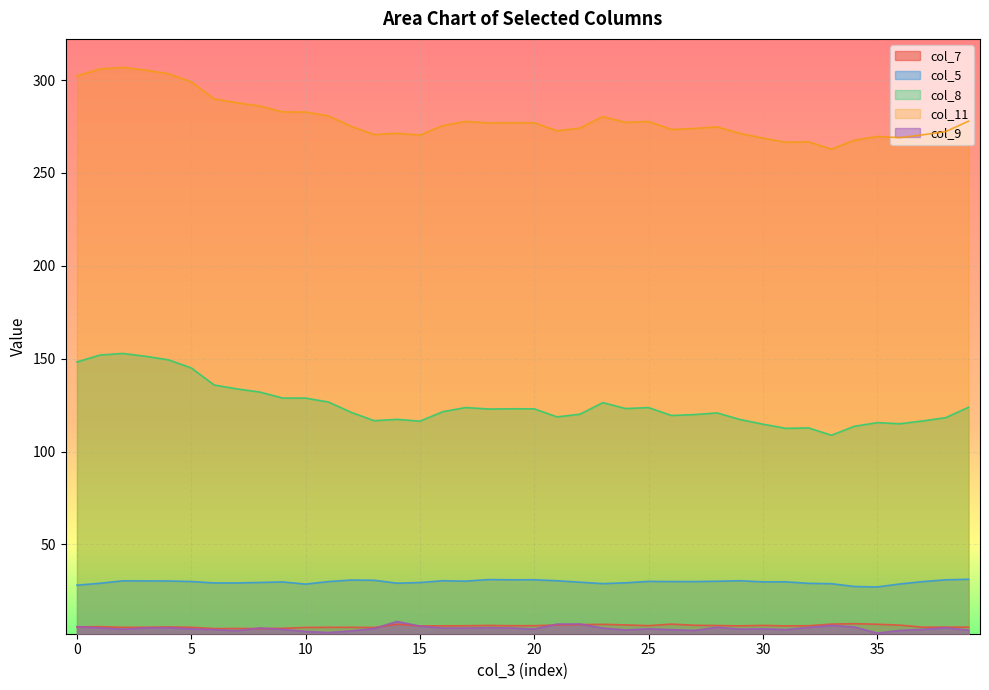

True or false: col_8 has a value of 116.6 at 13.

True